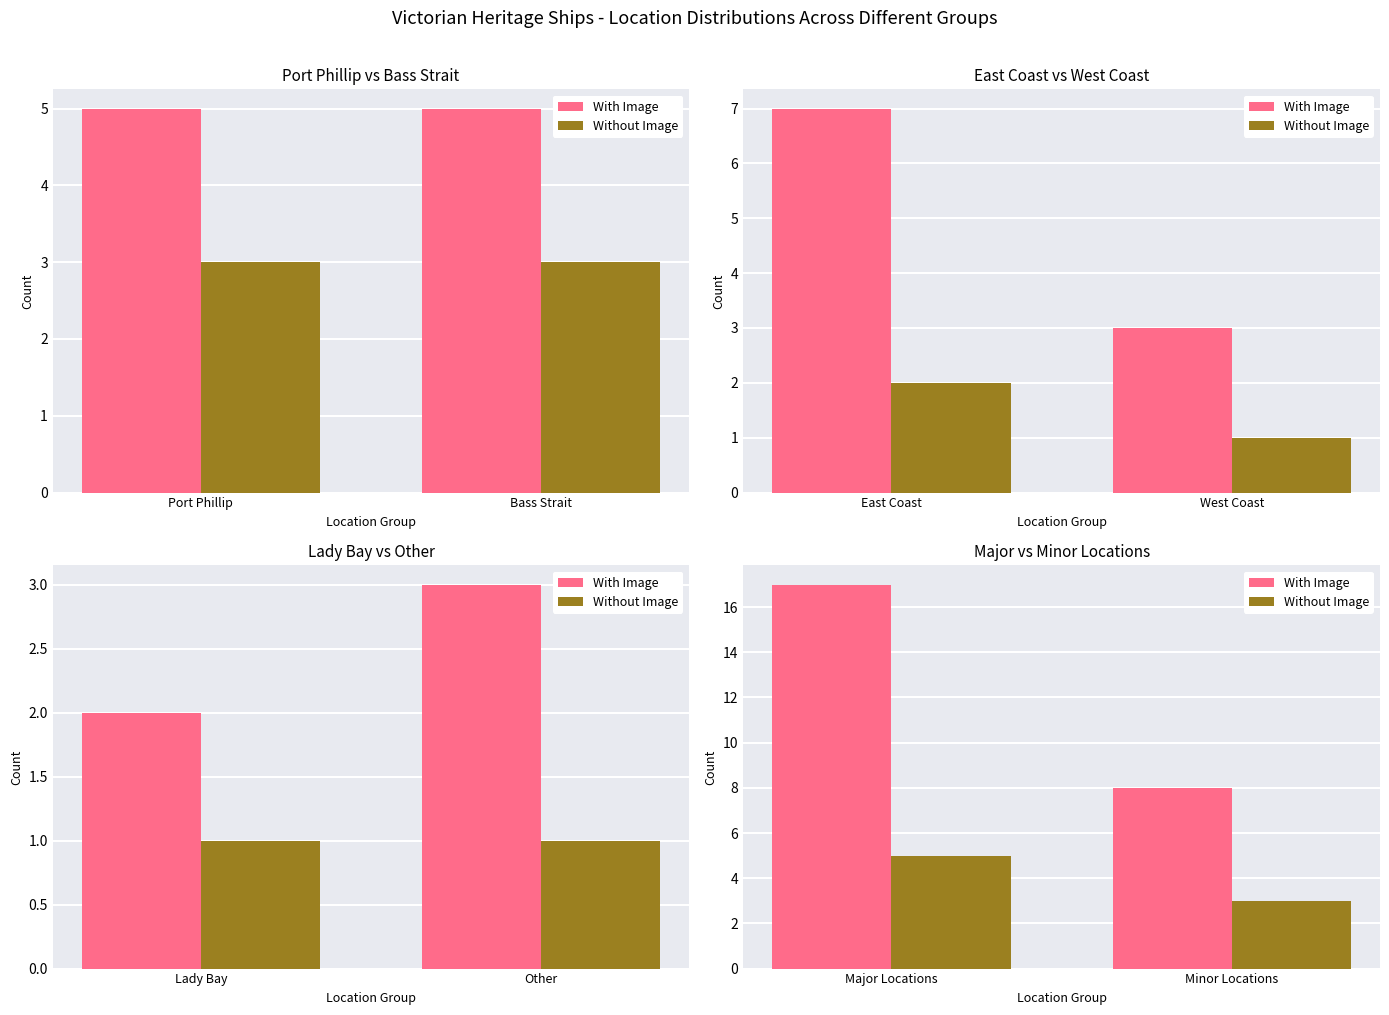

List the series in order of their peak value, lowest first.

Without Image, With Image